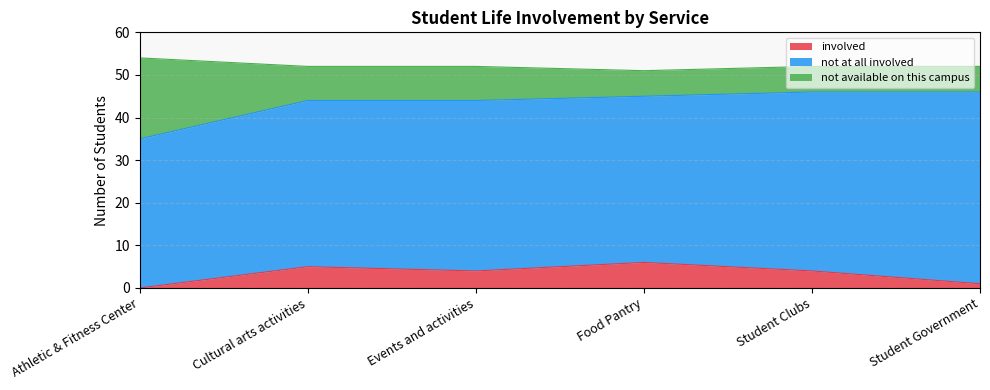

How many data points in involved are less than 4?

2